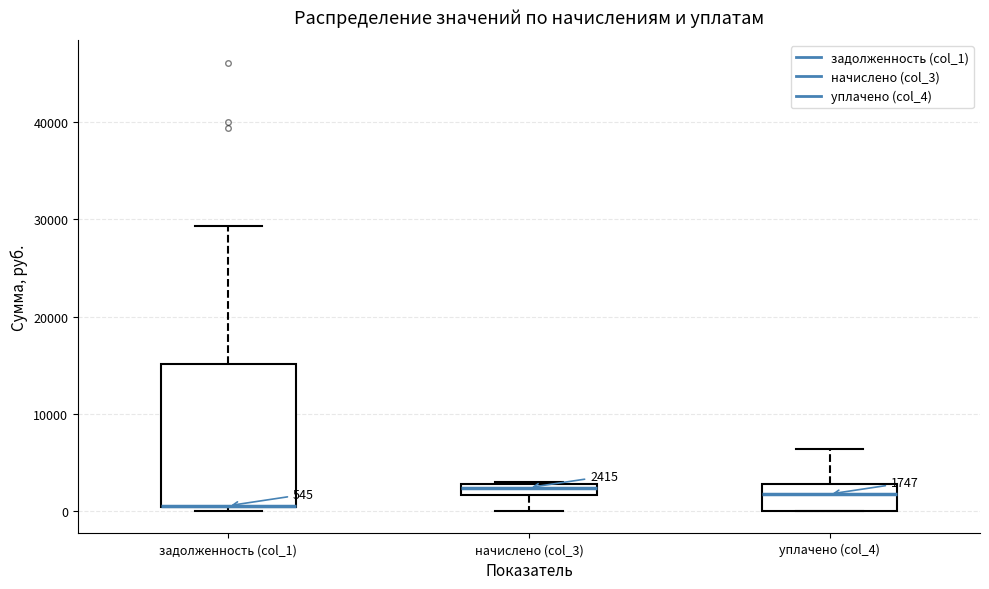

Which box is the tallest, from its lower edge to its upper edge?

задолженность (col_1)